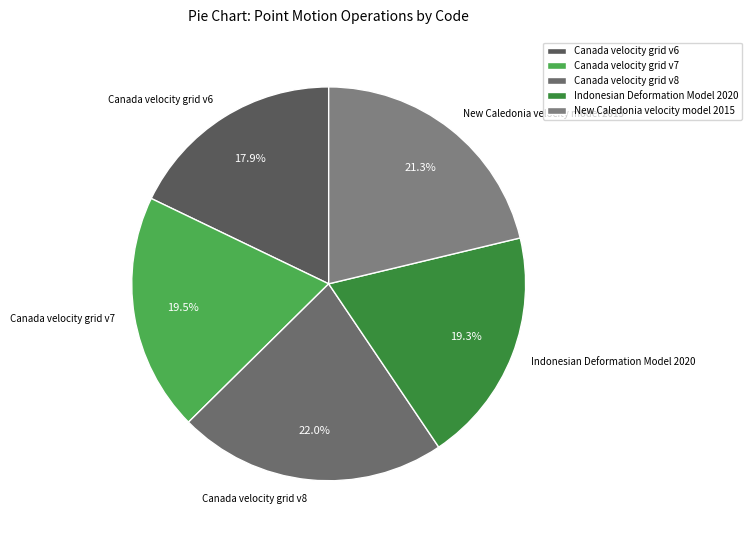

What portion of the pie excludes Canada velocity grid v6?

82.1%